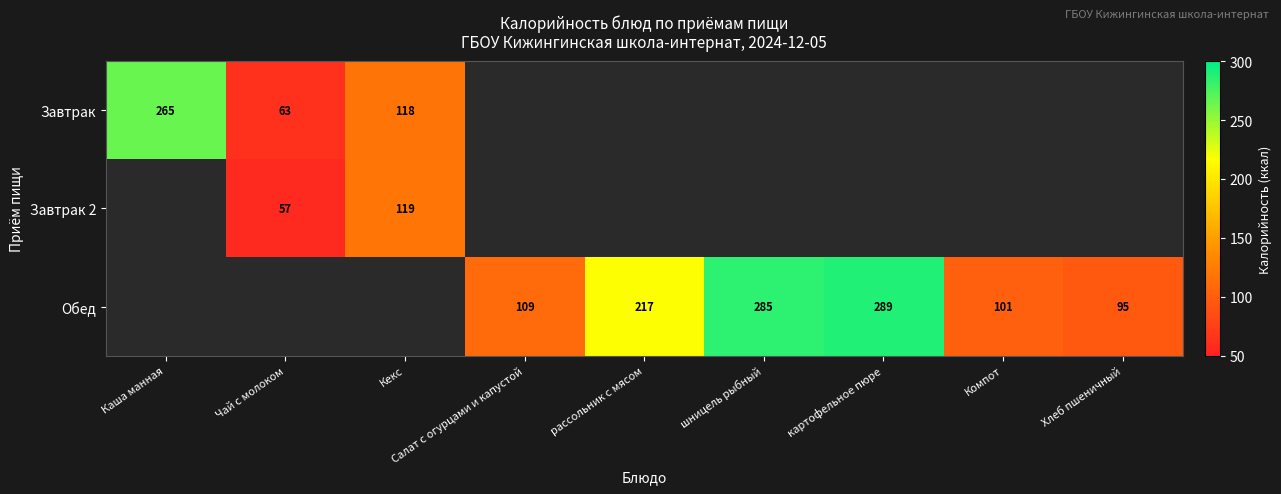

True or false: Завтрак has a value of 89 at Каша манная.

False